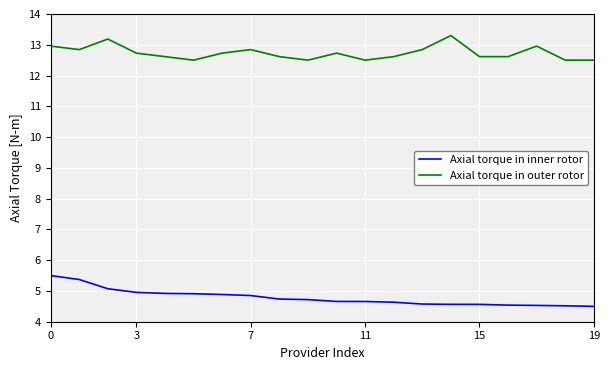

What is the difference between the maximum and minimum values in the Axial torque in inner rotor series?

1.0